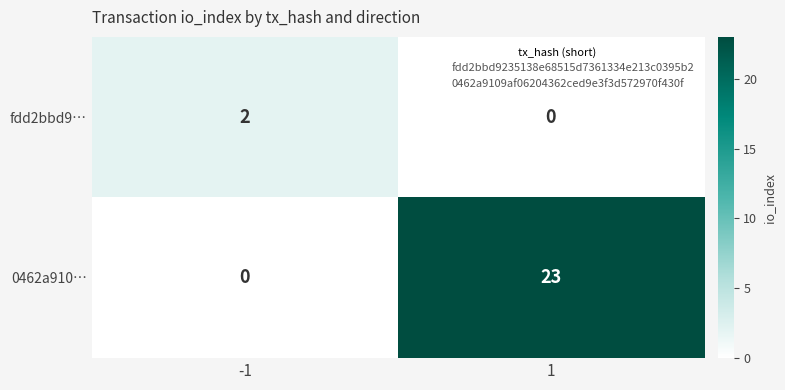

True or false: 0462a910… has a value of -13 at -1.

False